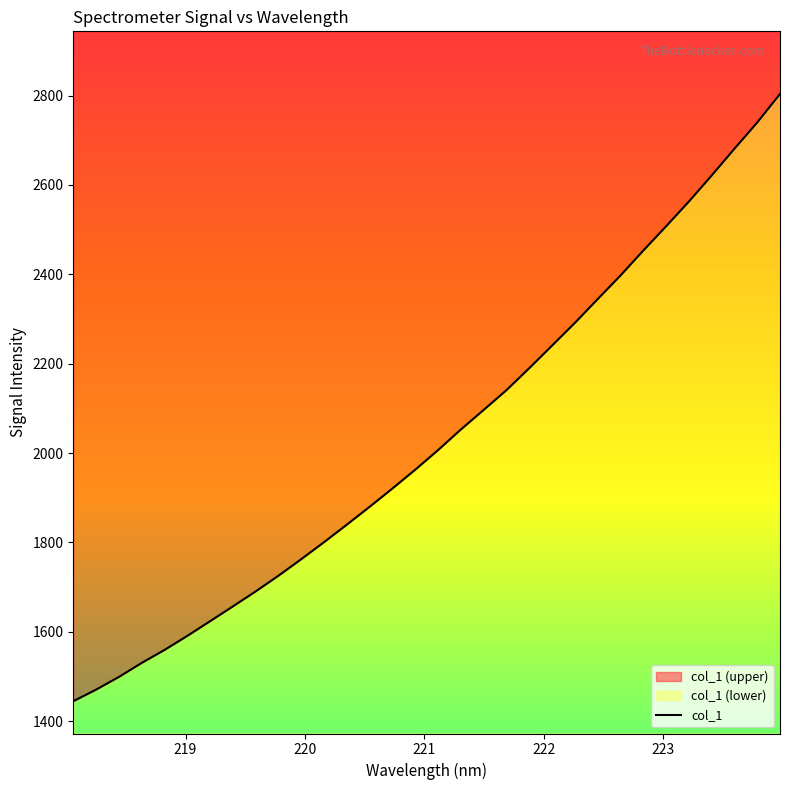

What is the difference between the maximum and minimum values?

1358.8